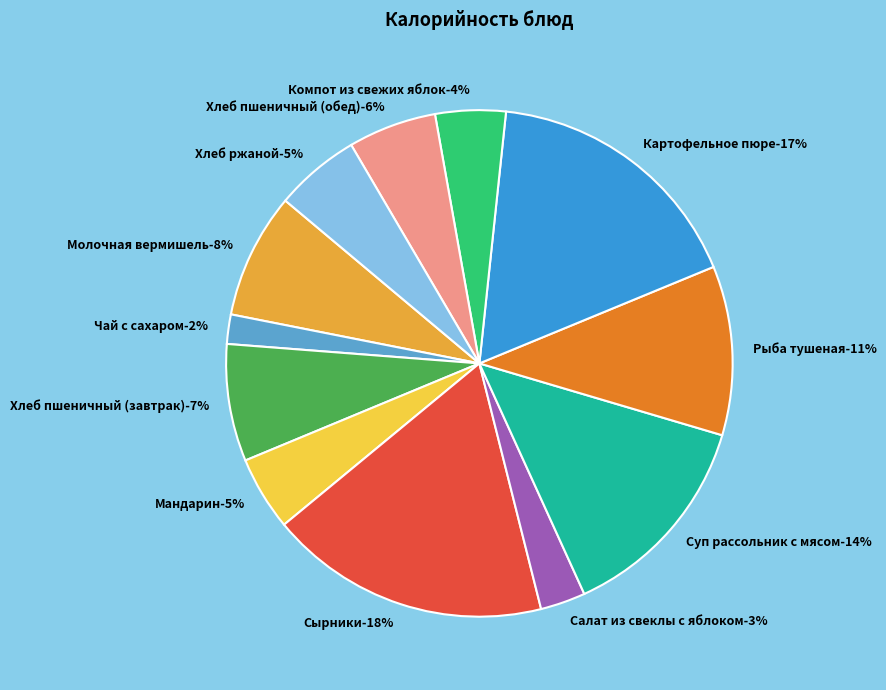

Does any single category account for the majority?

No